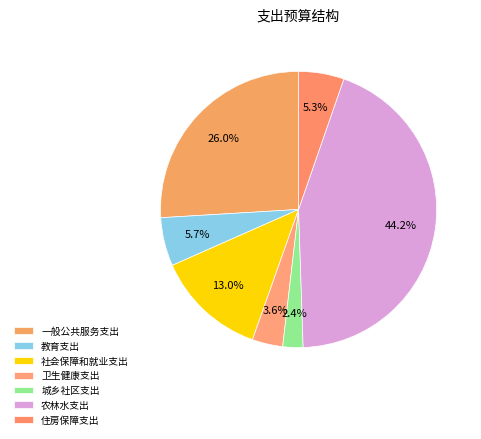

Does 农林水支出 account for over 50% of the chart?

No